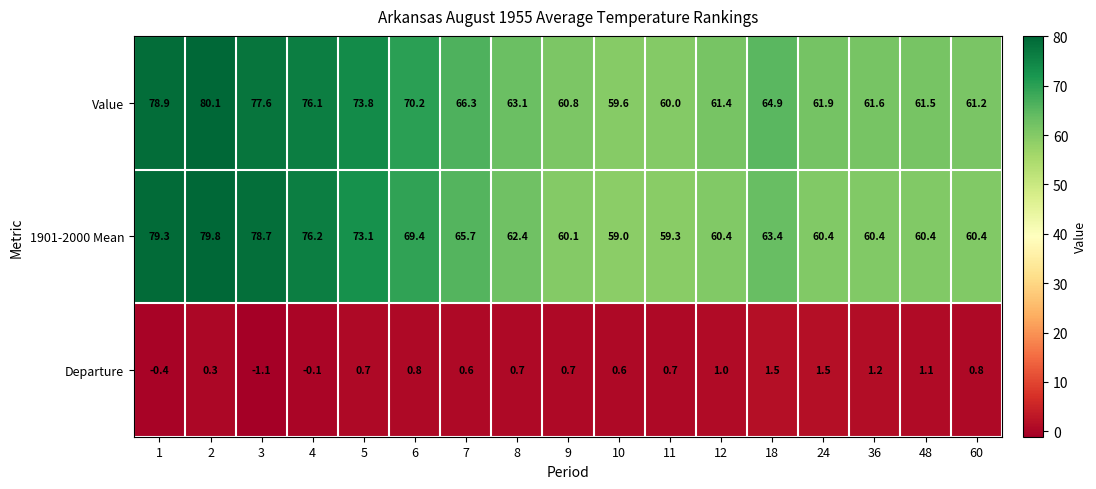

At 11, list the series in order from smallest to largest.

Departure, 1901-2000 Mean, Value